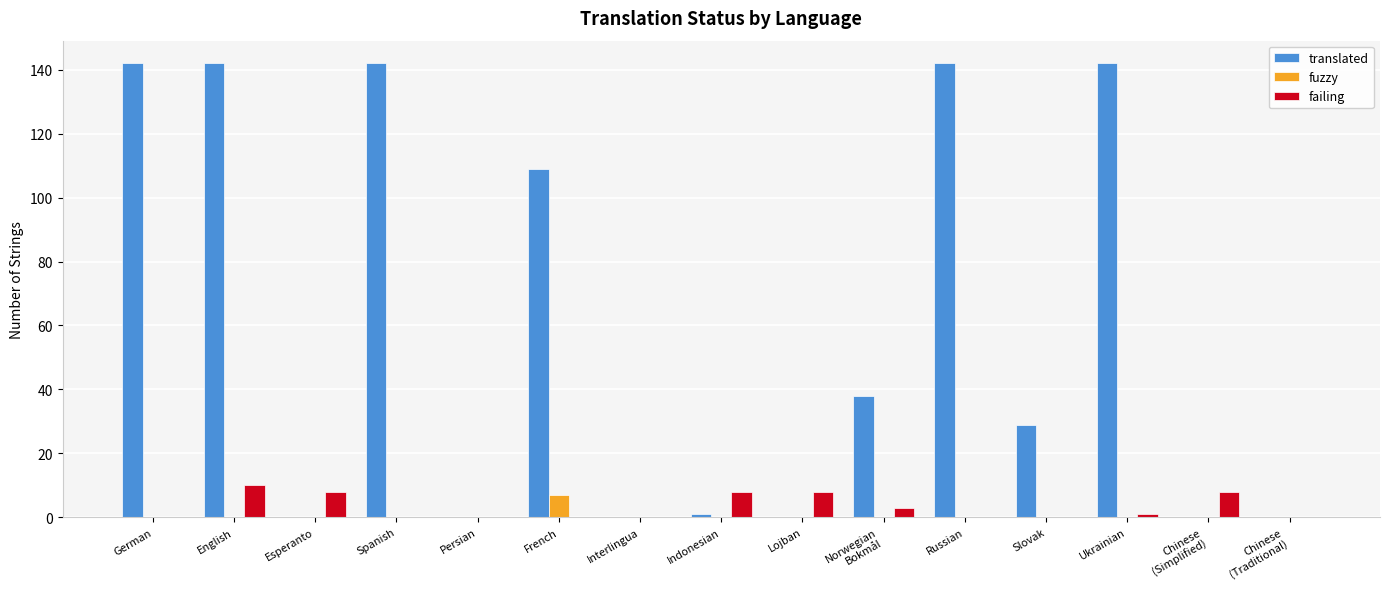

What is the difference between the translated values at Interlingua and Slovak?

29